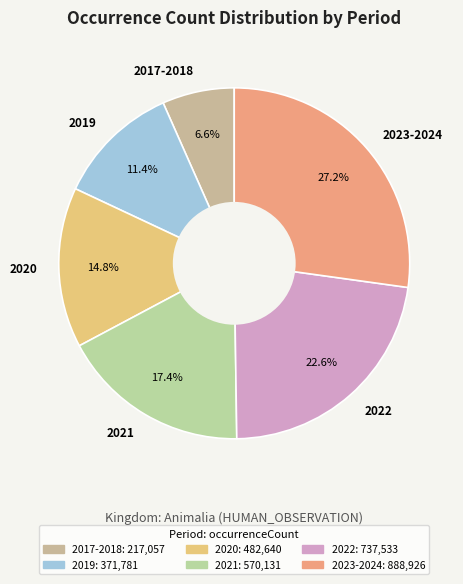

Is the sum of 2019 and 2023-2024 greater than half?

No